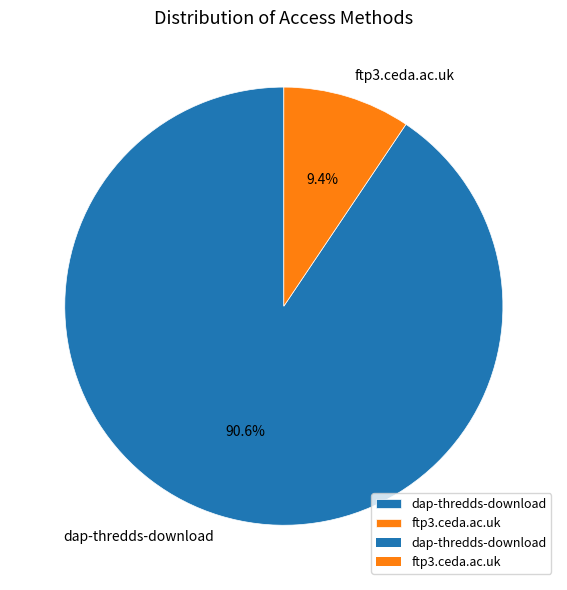

Which slice is the smallest?

ftp3.ceda.ac.uk